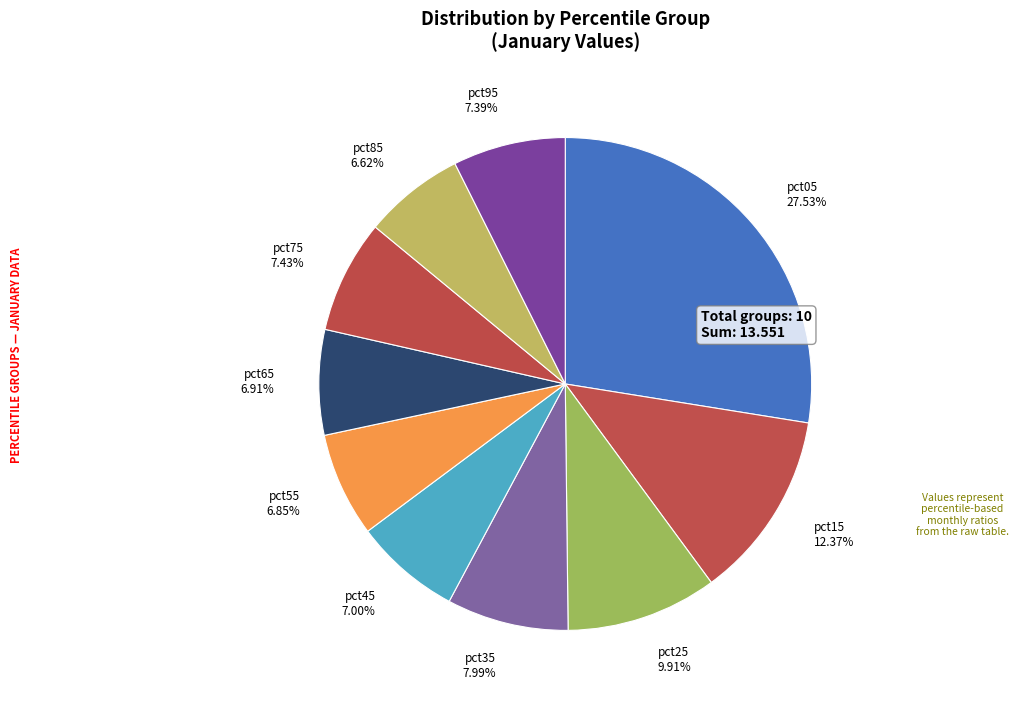

How many segments does this pie chart have?

10